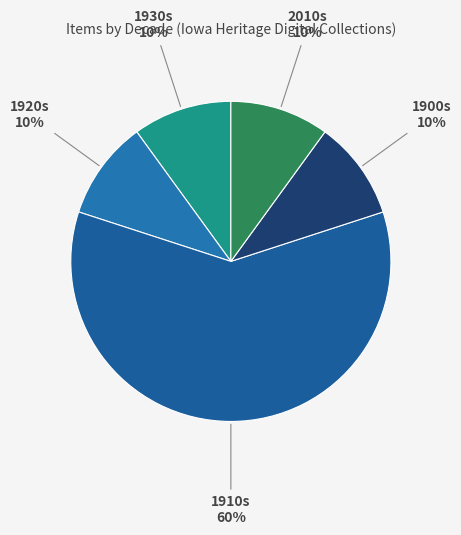

How many slices are in this pie chart?

5